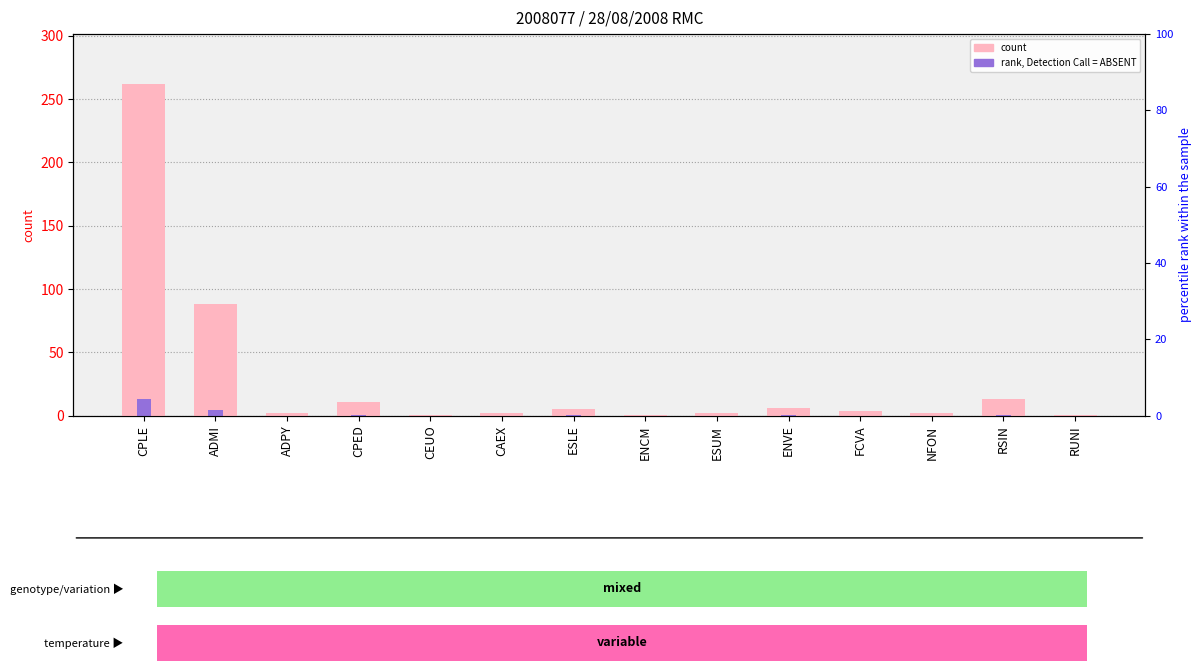

The value of rank, Detection Call = ABSENT at ADPY is 0.1. True or false?

False